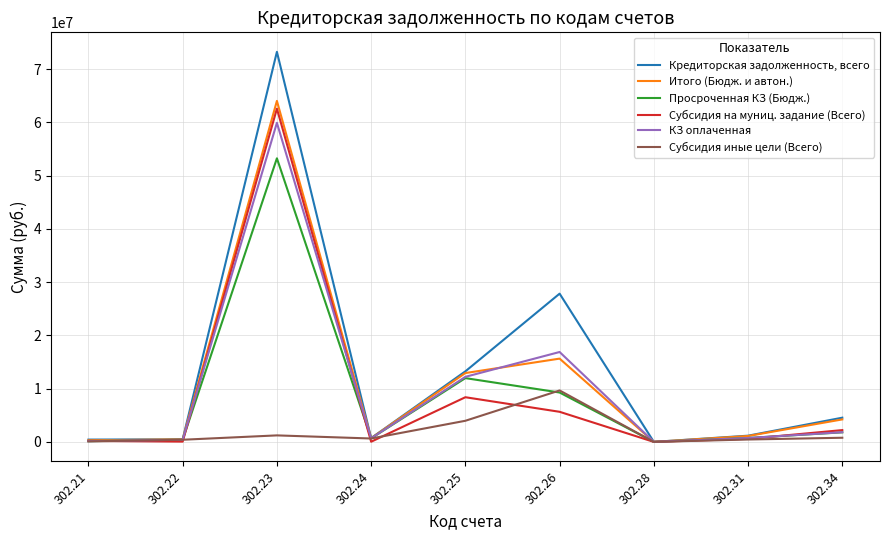

The value of Субсидия на муниц. задание (Всего) at 302.26 is 5650514.1. True or false?

True